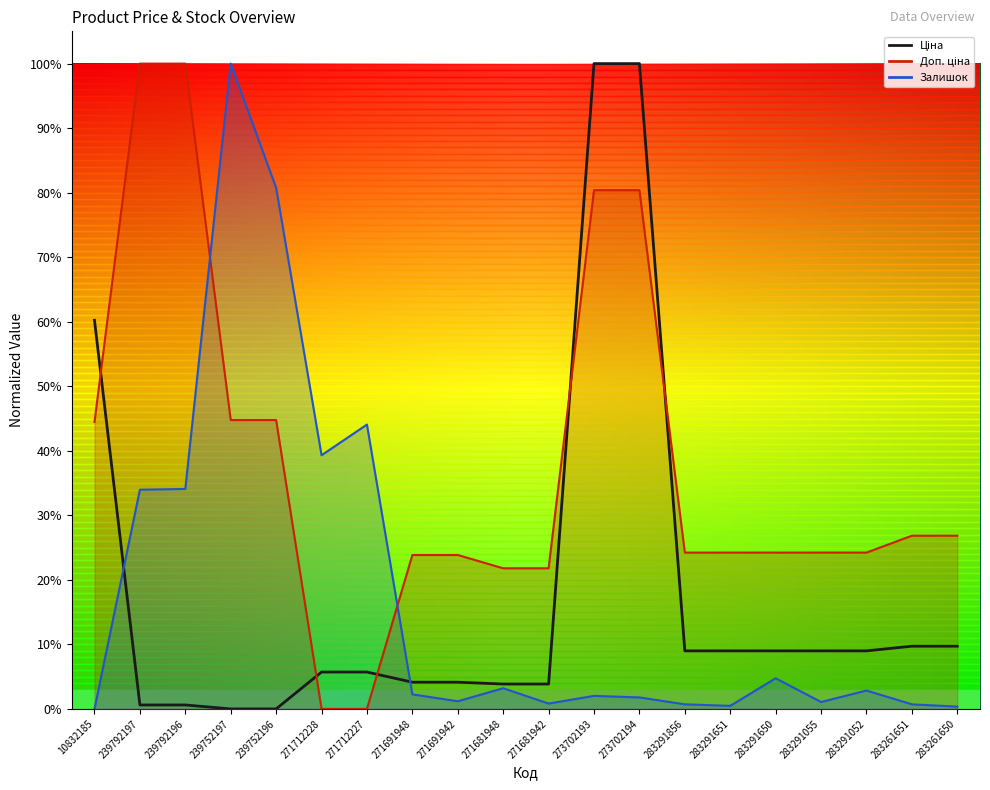

Does the chart have visible grid lines?

No